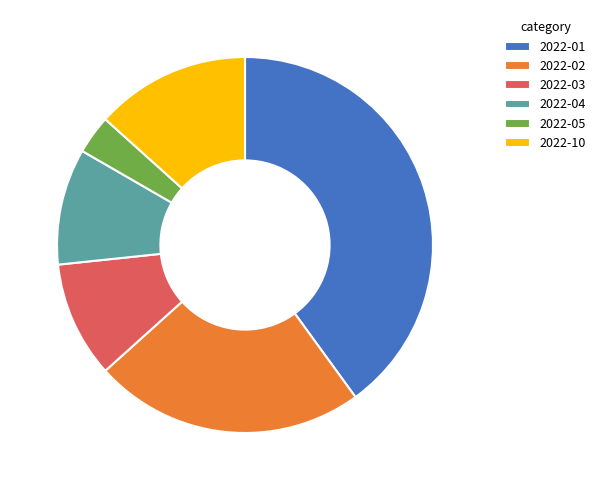

Which category has the smallest portion of the pie?

2022-05